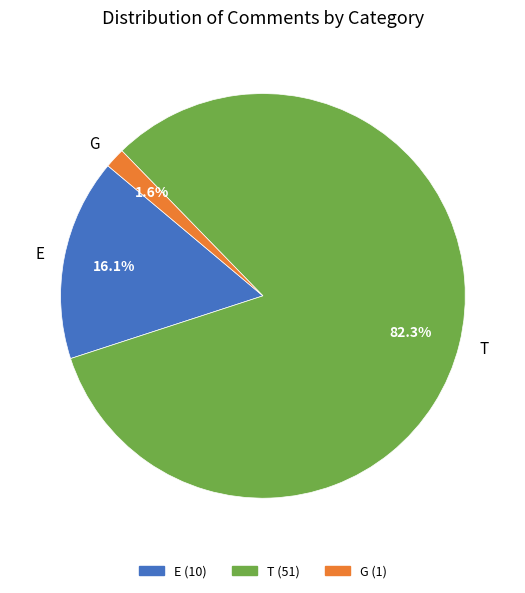

To the nearest percent, what percentage of the pie is G?

2%